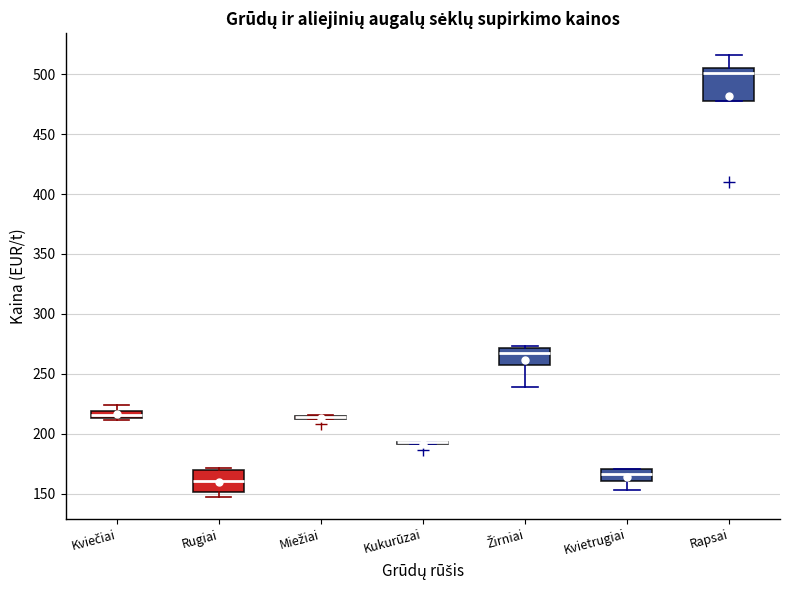

Where does the lower whisker of the box for Kvietrugiai end on the y-axis? The values are not printed on the chart, so give them approximately, as read against the axis.

155